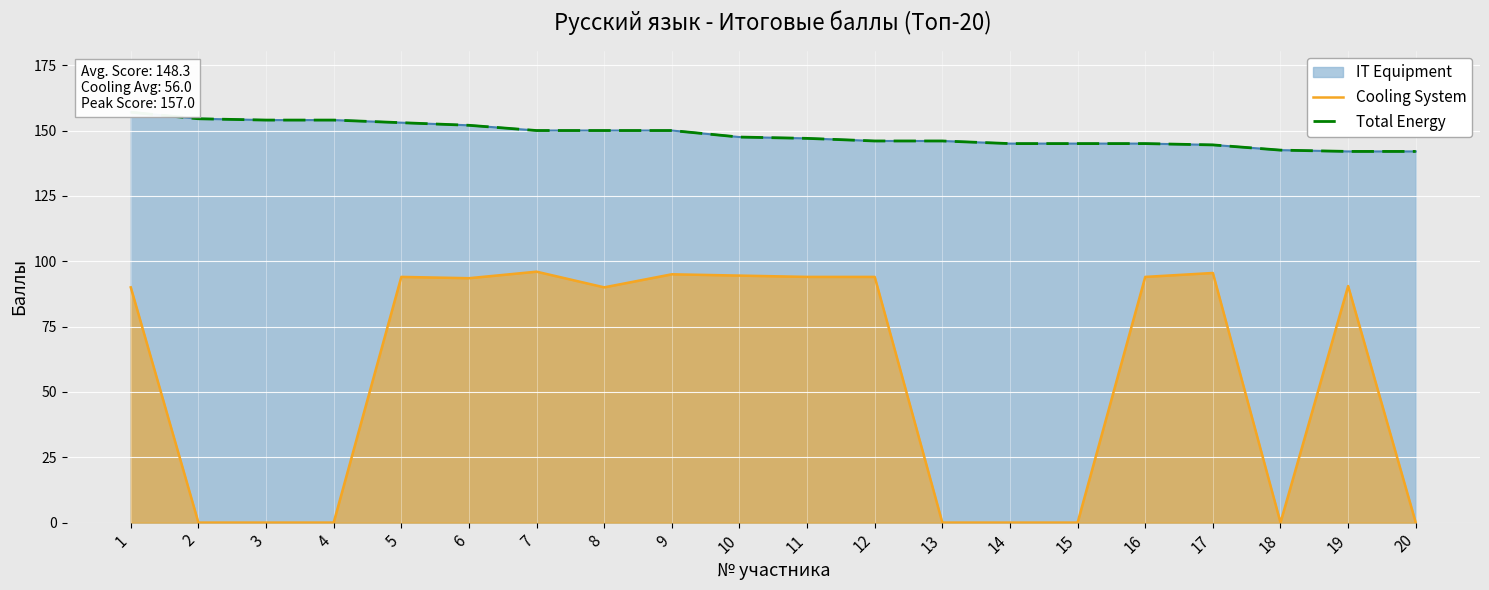

True or false: Total Energy and Cooling System cross at least once.

False